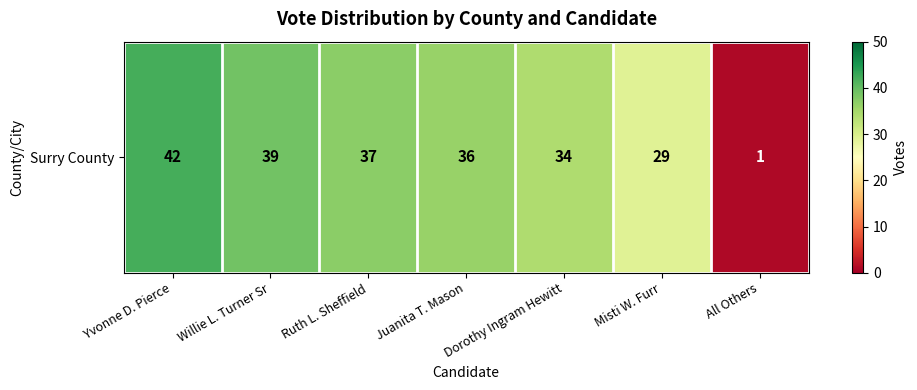

At which category does the chart reach its peak across all series?

Yvonne D. Pierce